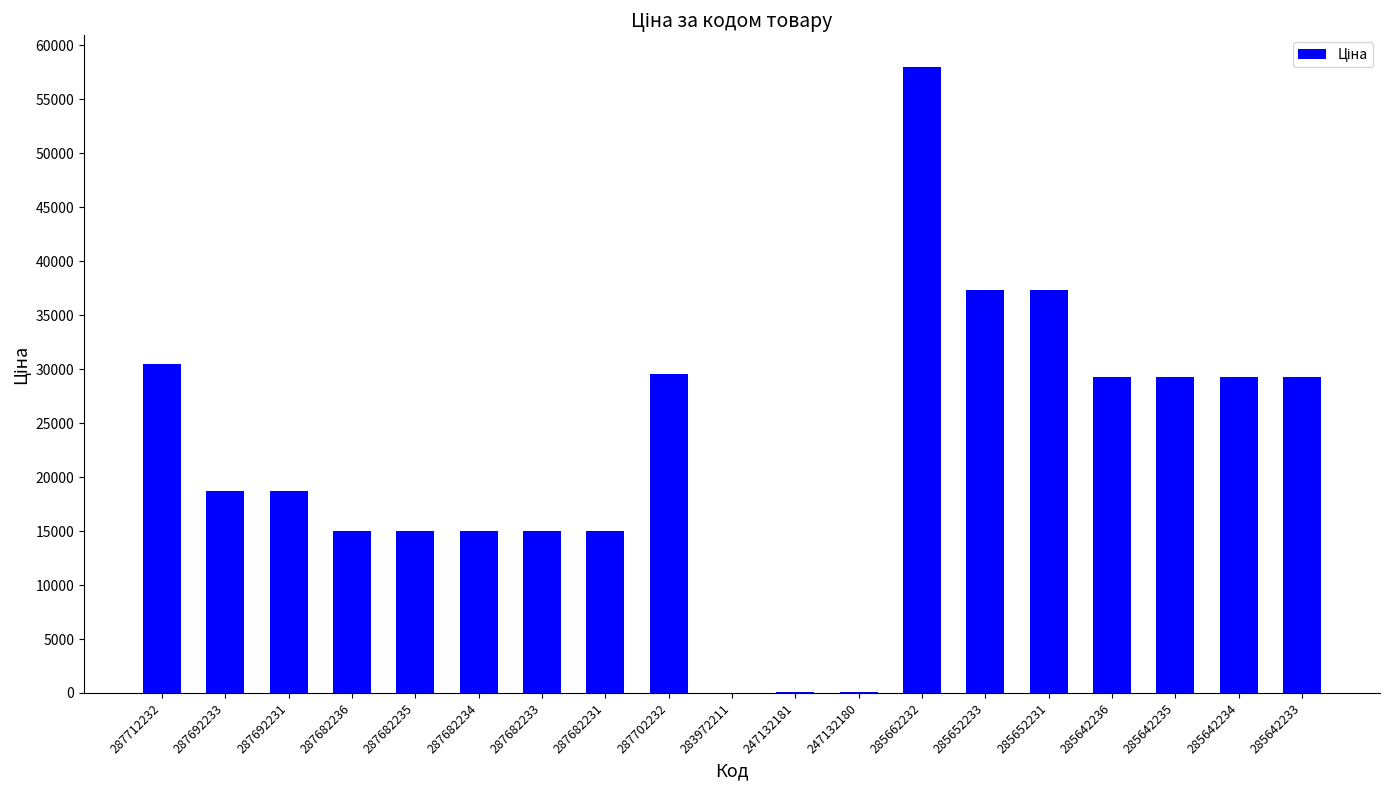

What is the approximate value at 285642234?

29294.9